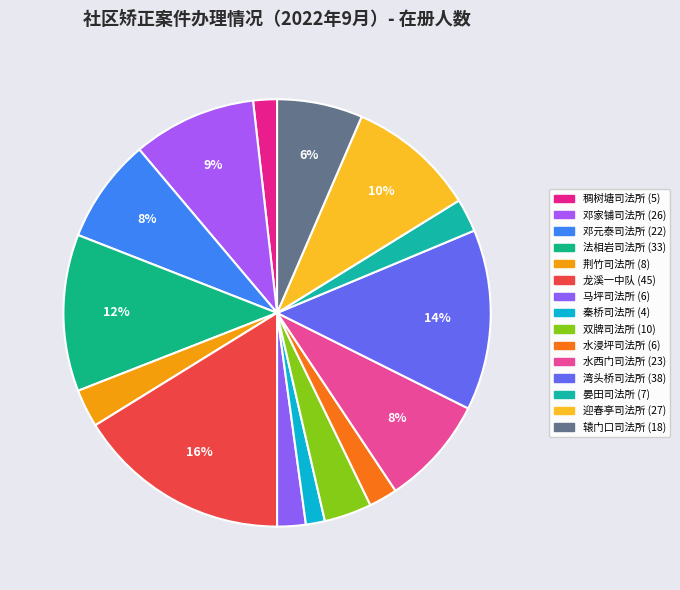

Which slice is the smallest?

秦桥司法所